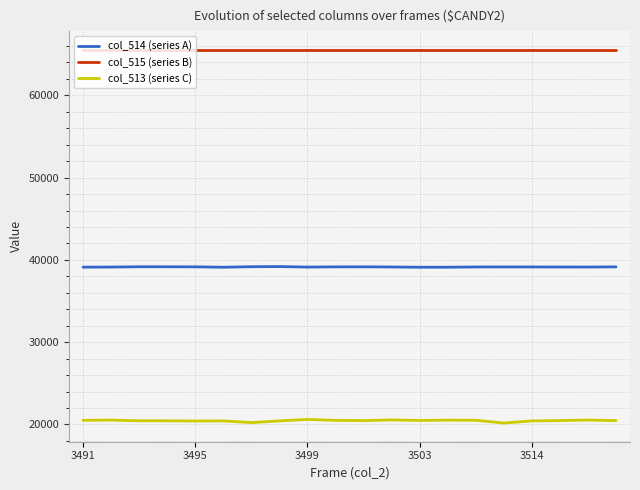

What is the minimum value shown in the chart?

20167